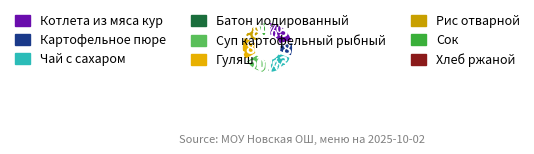

True or false: Рис отварной accounts for 2% of the total.

False